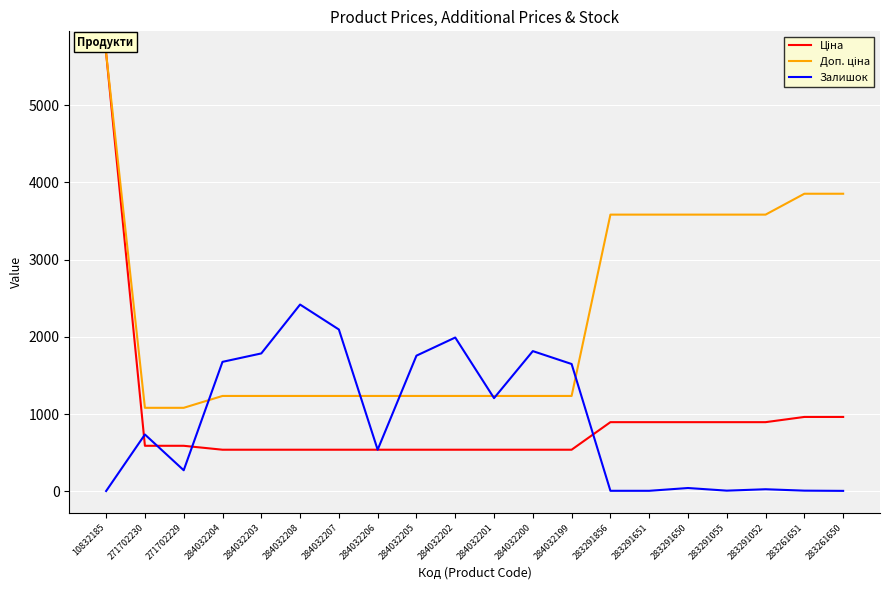

Which label corresponds to the largest value in the chart?

10832185